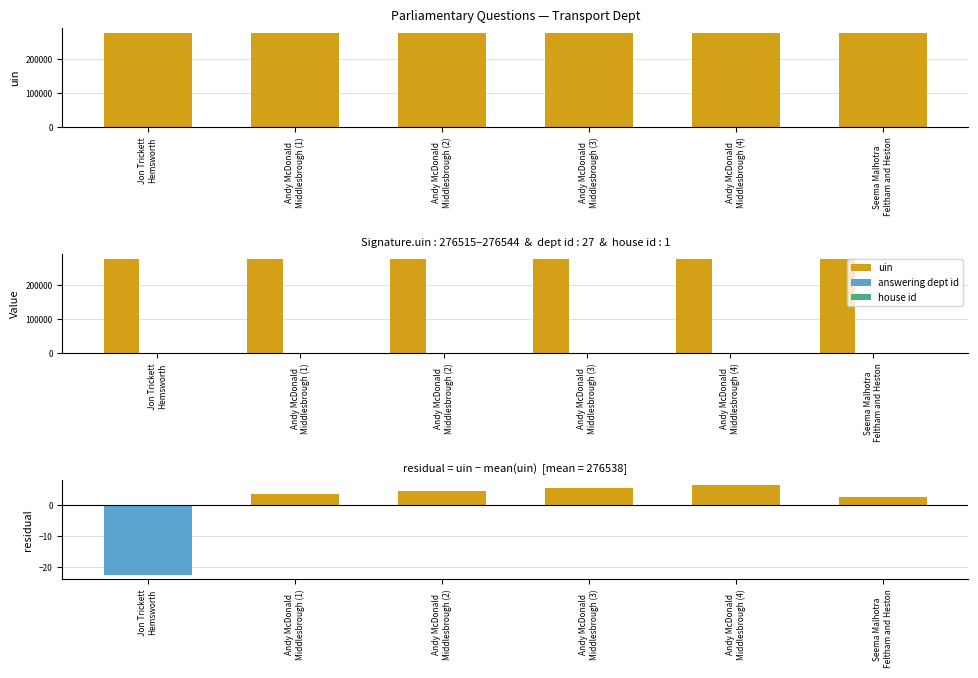

At how many categories does at least one series exceed 227190?

6